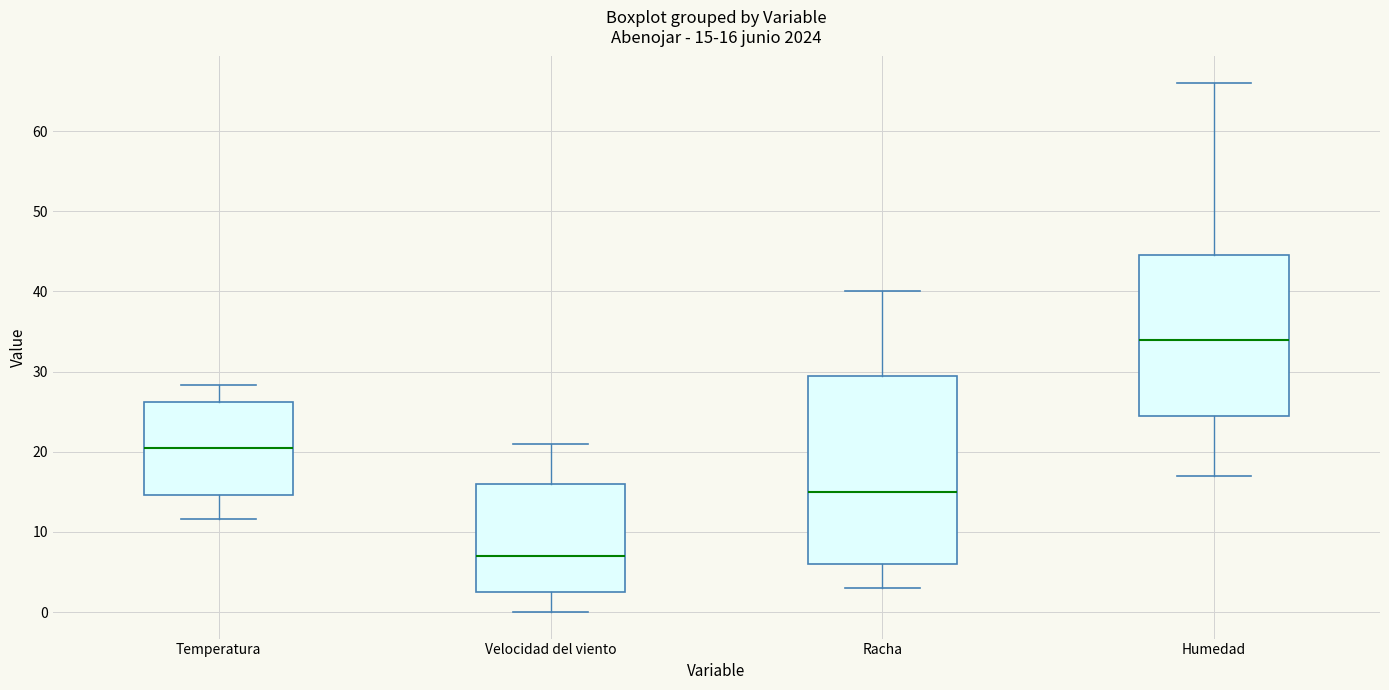

Comparing the boxes themselves (not the whiskers), which one is the tallest?

Racha